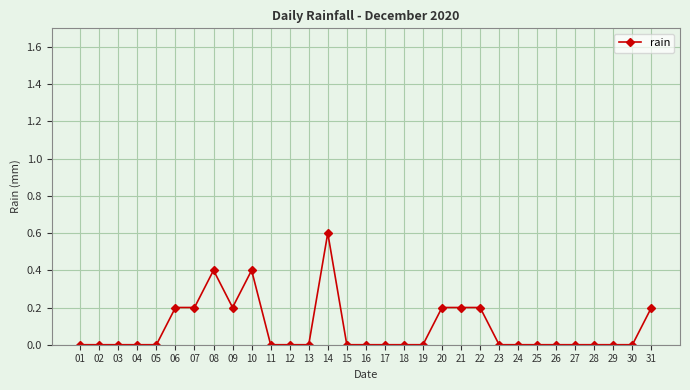

What is the sum of the values at 18 and 21?

0.2